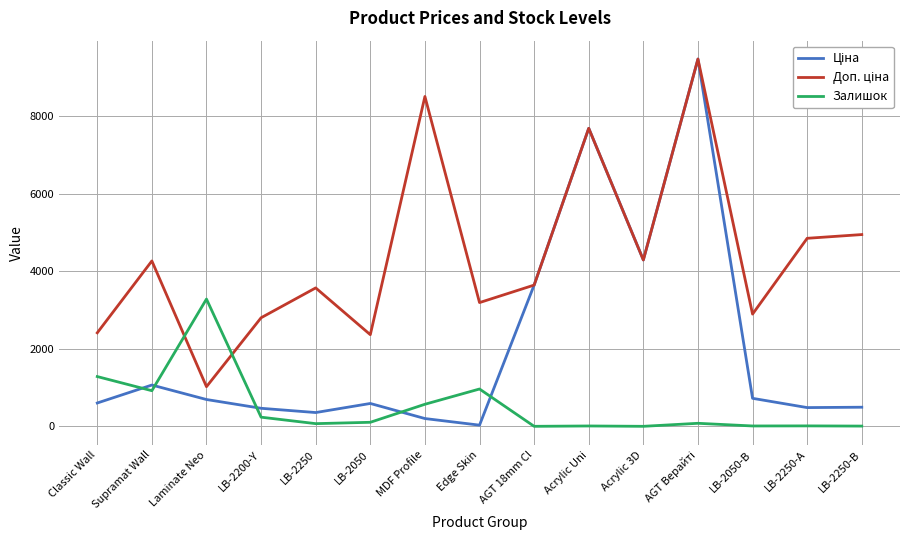

Does the chart have visible grid lines?

Yes